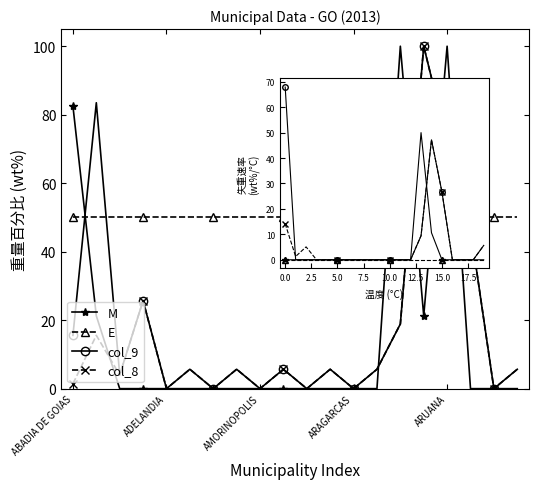

What is the difference between the maximum and minimum values in the col_9 series?

67.9